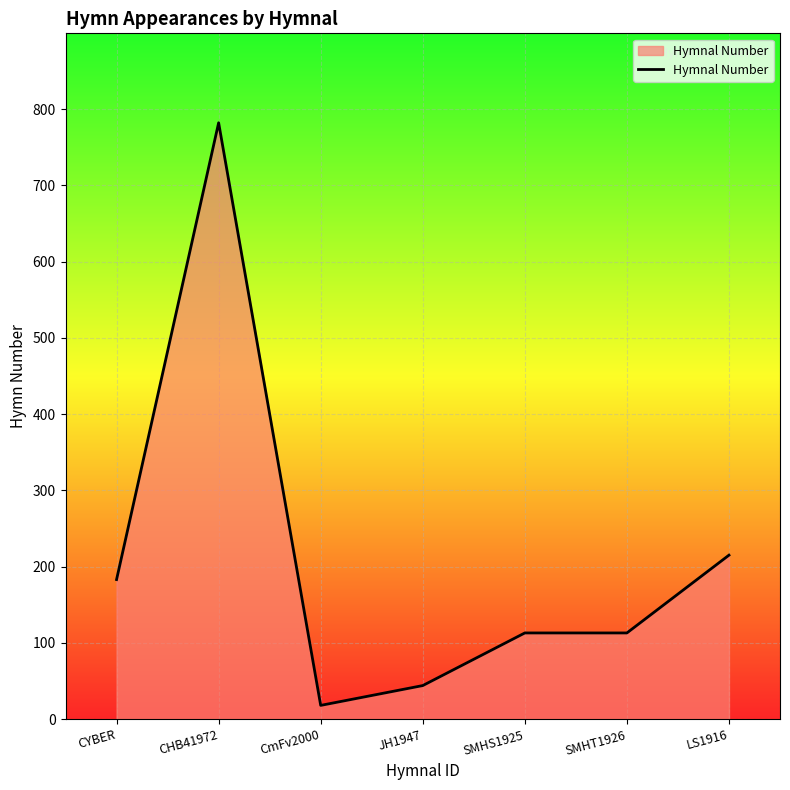

True or false: the data shows 61 at SMHT1926.

False